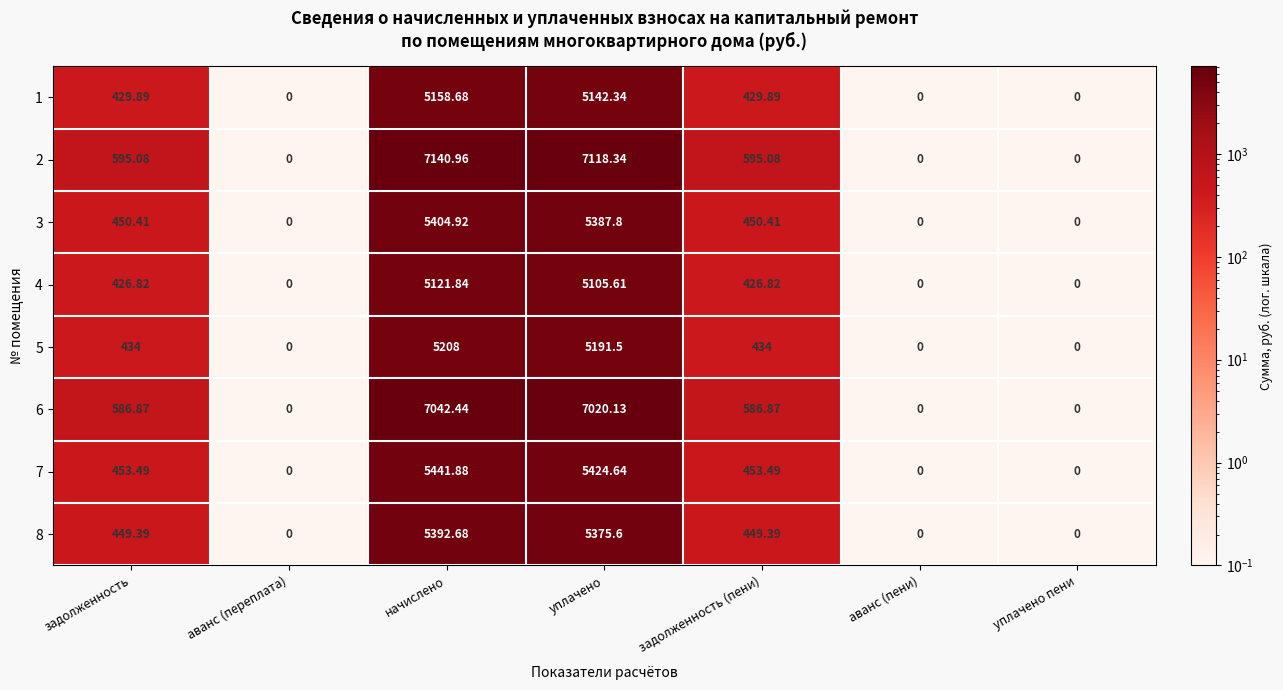

At which label does 2 reach its peak?

начислено